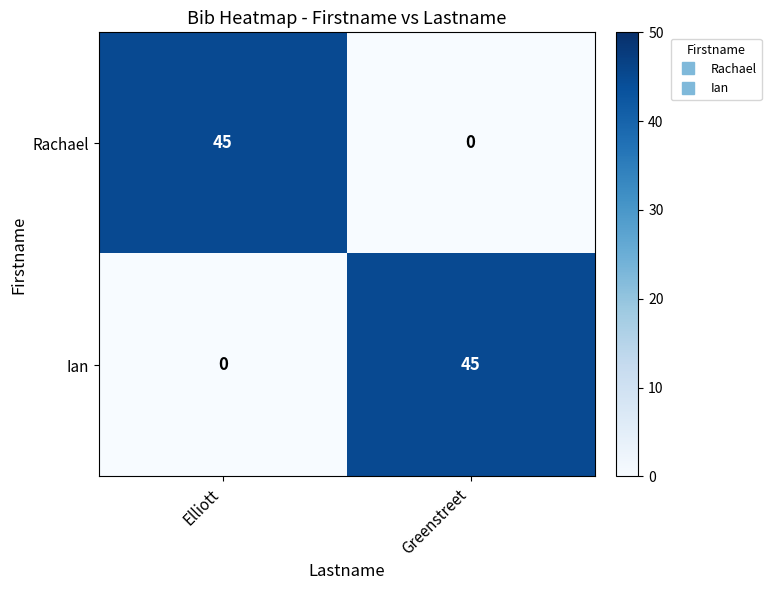

Is the value of Ian at Greenstreet greater than the value of Rachael at Greenstreet?

Yes